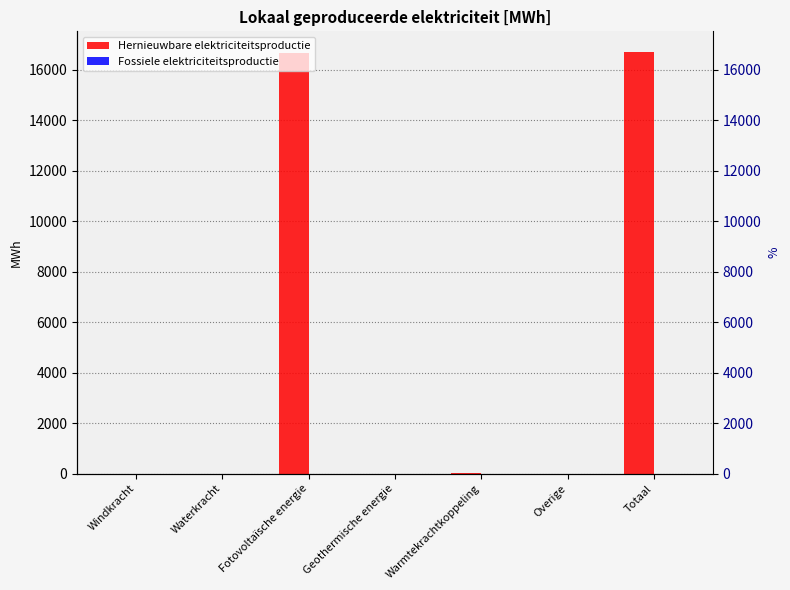

Rank the series by their average value, from highest to lowest.

Hernieuwbare elektriciteitsproductie, Fossiele elektriciteitsproductie